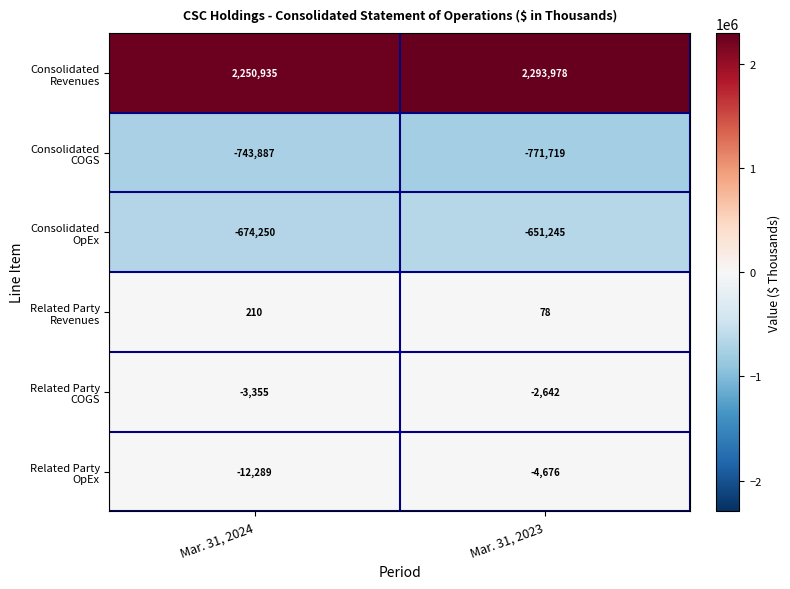

At which category is the sum across all series the highest?

Mar. 31, 2023